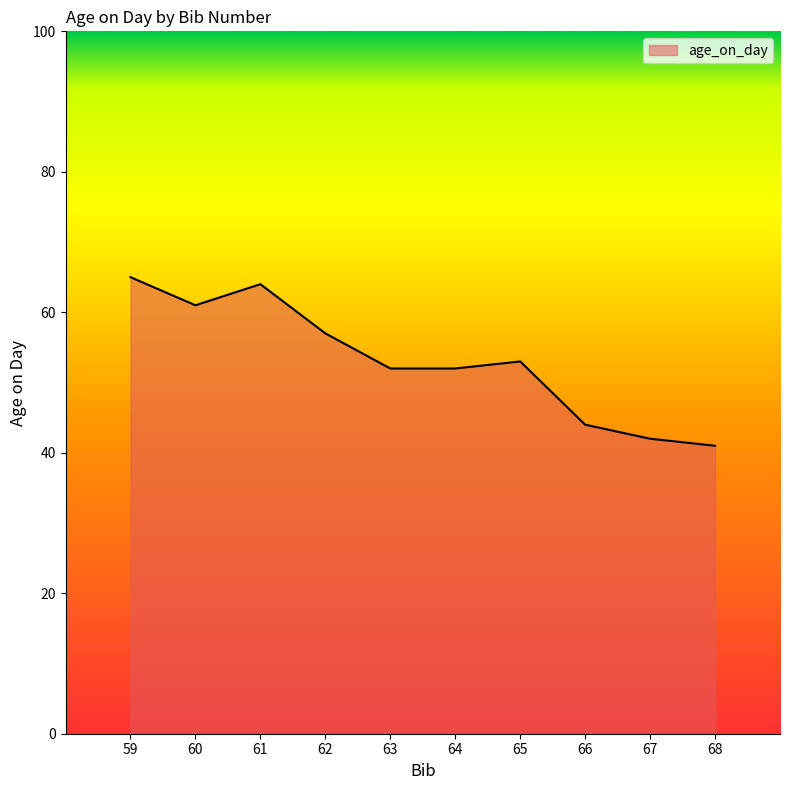

How many interior local peaks (higher than both neighbors) does the data have?

2